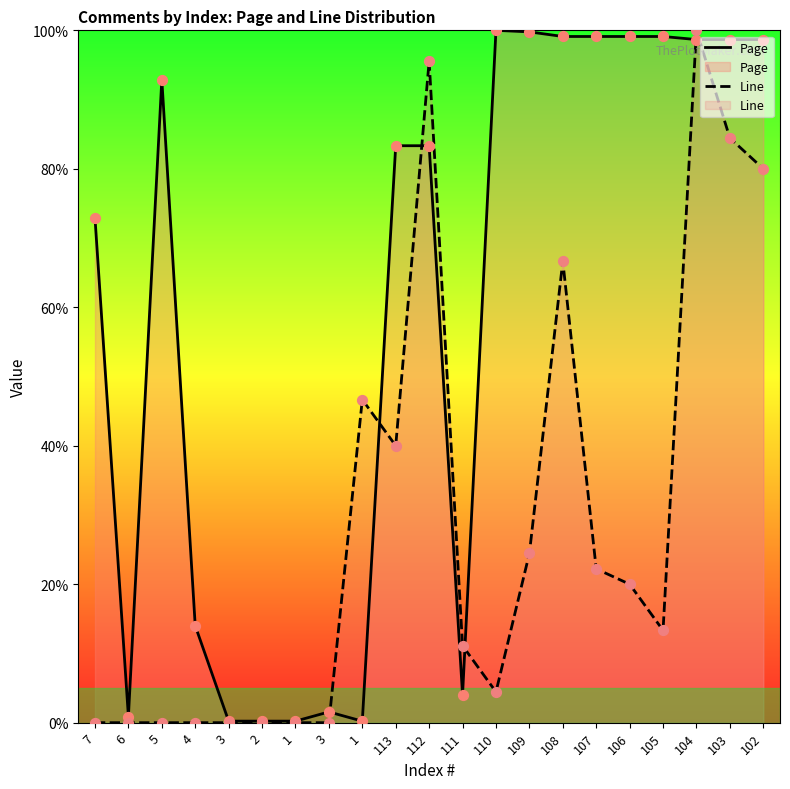

Which series contains the highest Y value?

Page